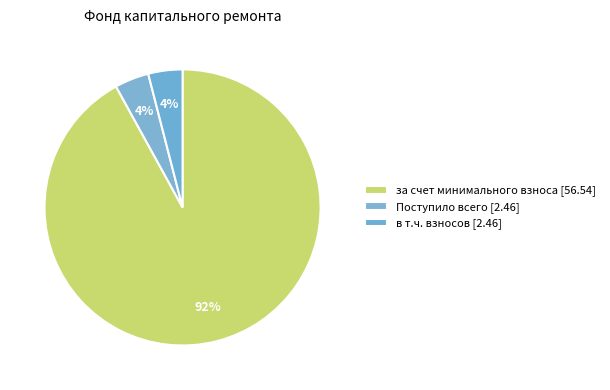

Count the number of slices in the pie.

3